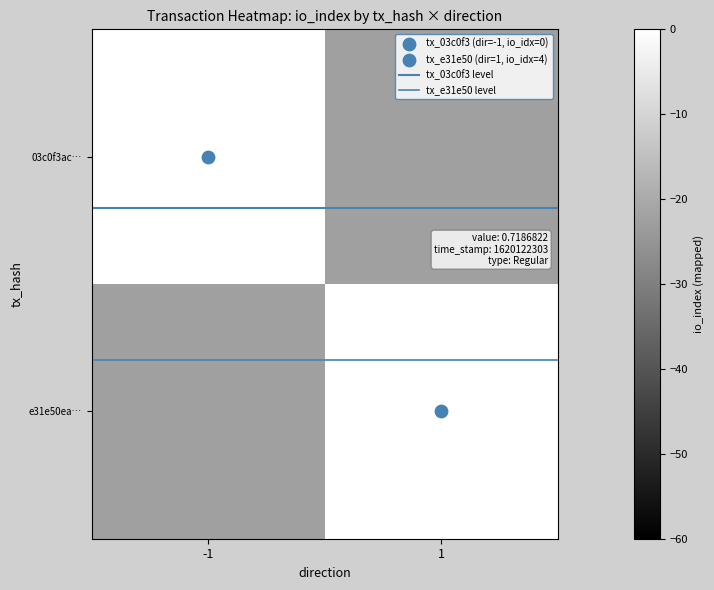

What is the sum of the tx_03c0f3 level values at -1 and 1?

0.4